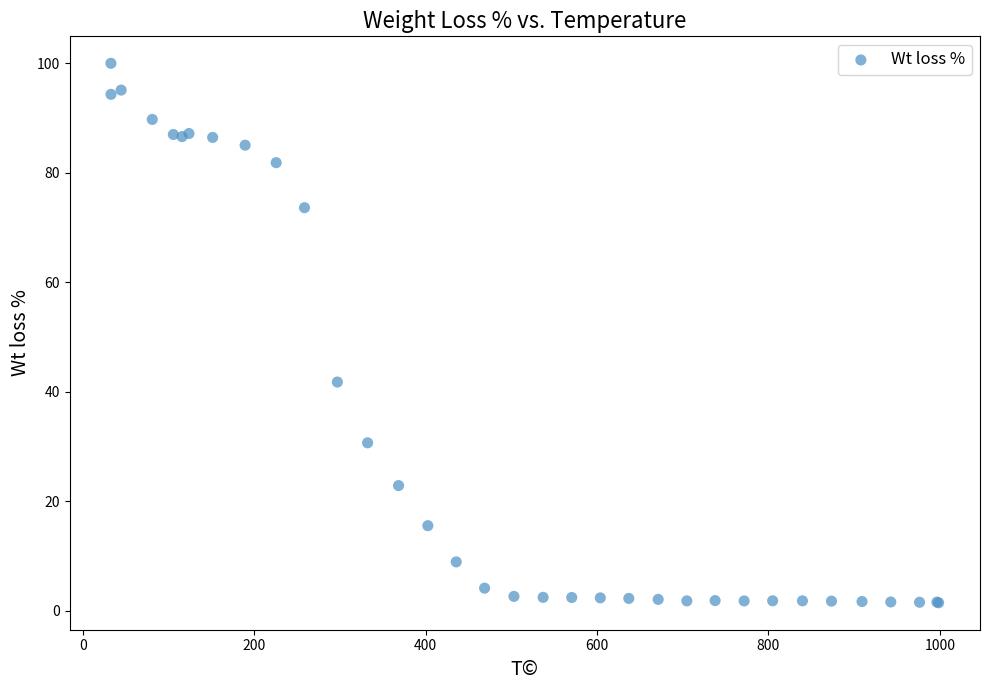

What Y value in the scatter plot is closest to 50?

41.8